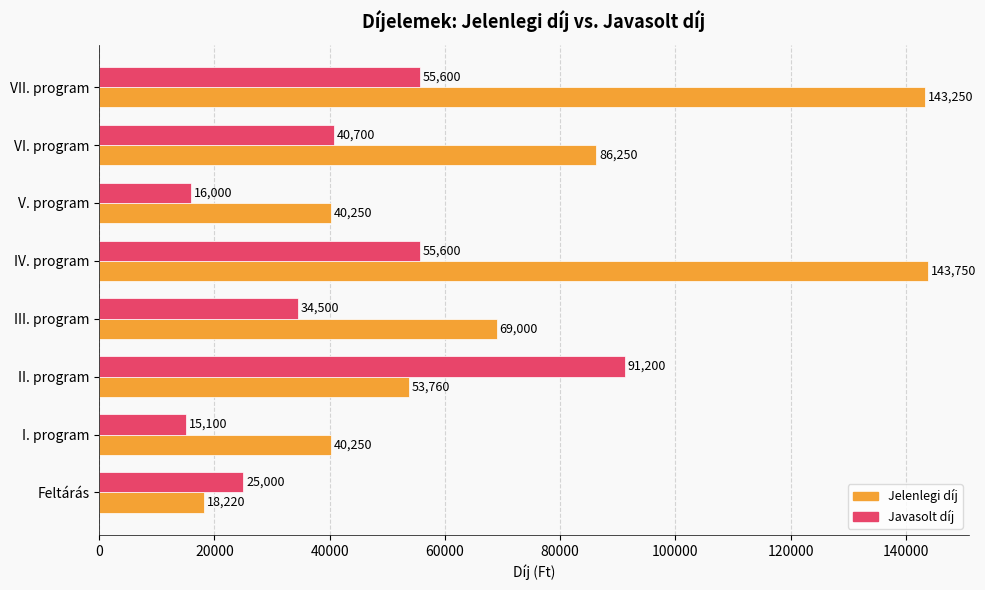

What is the total value across all series at VII. program?

198850